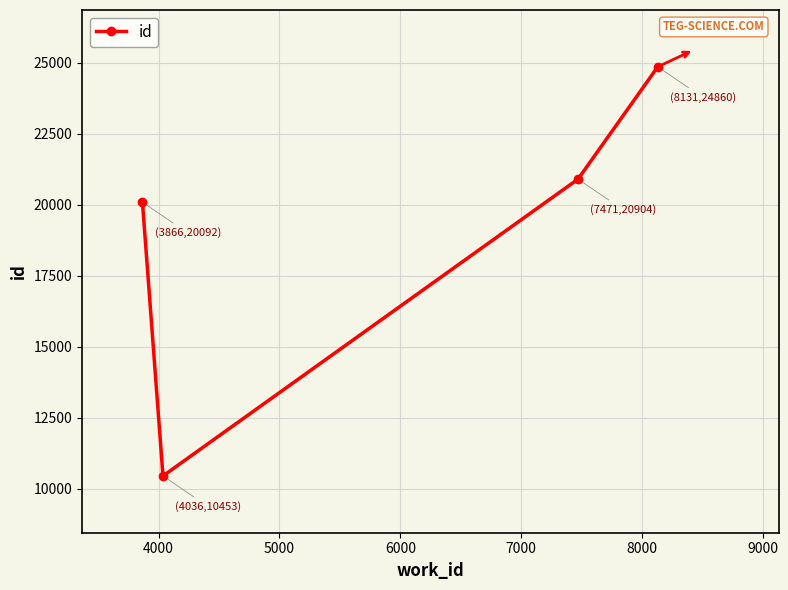

What is the minimum value shown in the chart?

10453